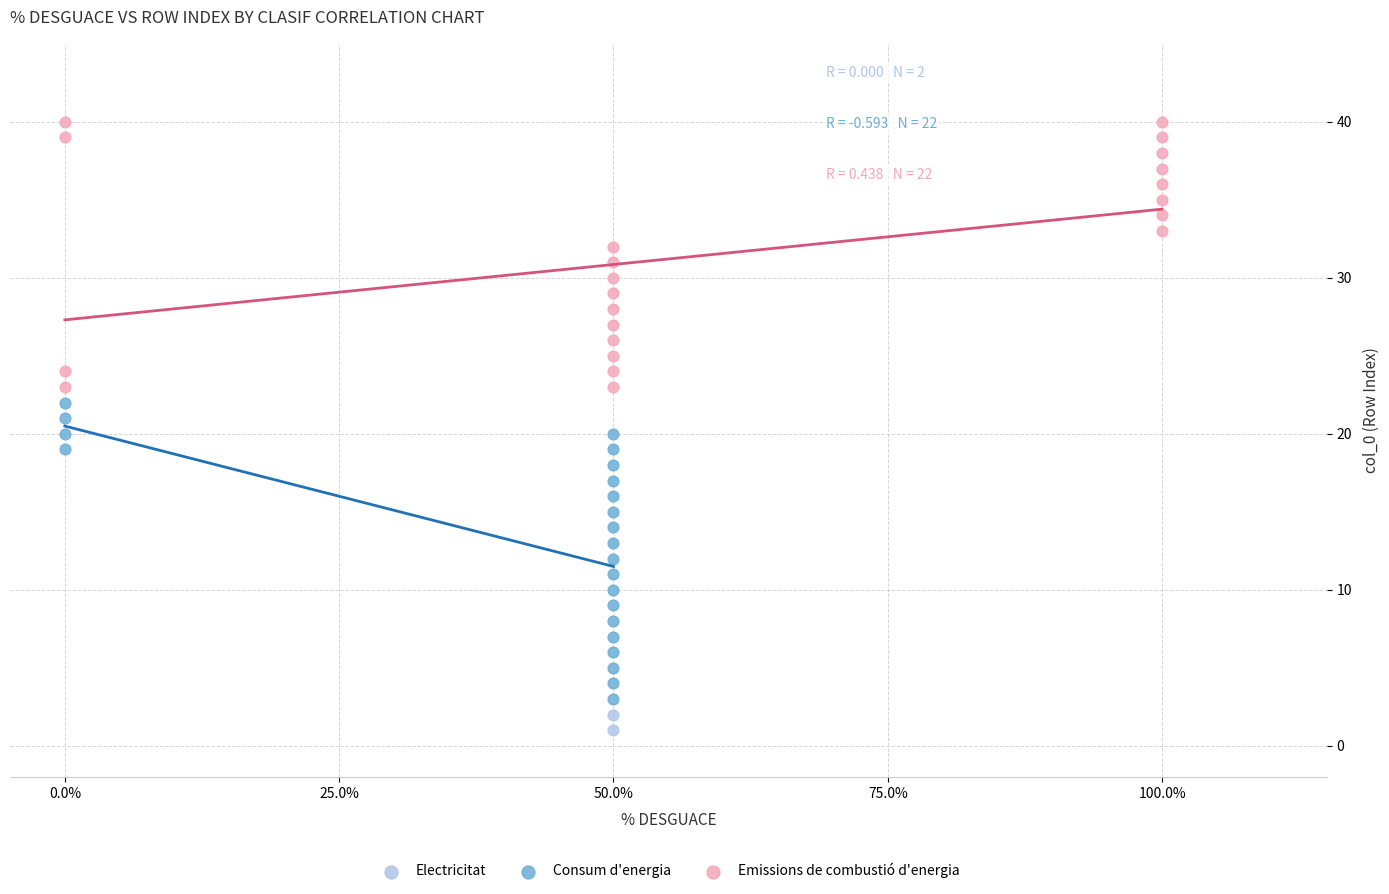

What are all the series names shown in the legend?

Electricitat, Consum d'energia, Emissions de combustió d'energia